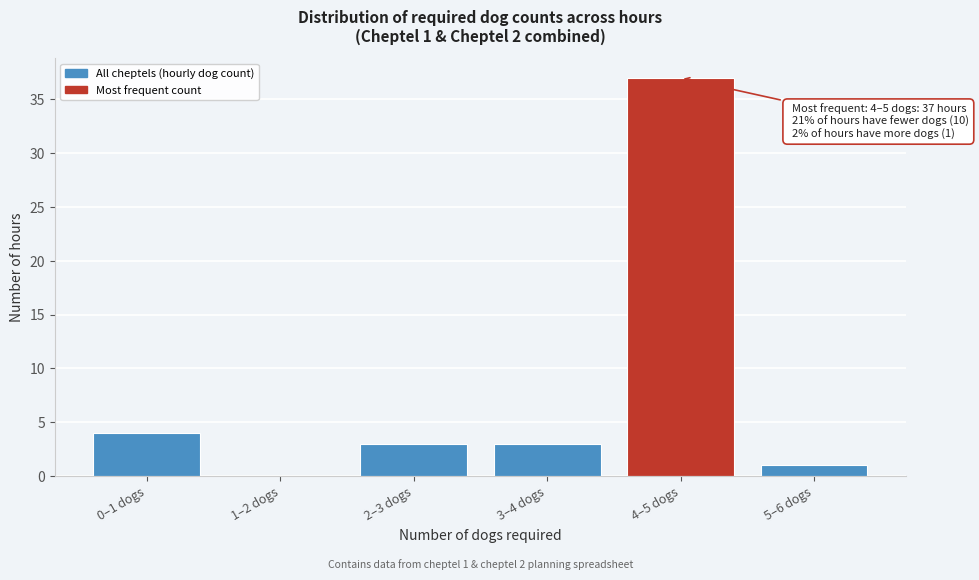

Reading right to left, extract all data points from this chart.

5–6 dogs=1	4–5 dogs=37	3–4 dogs=3	2–3 dogs=3	1–2 dogs=0	0–1 dogs=4